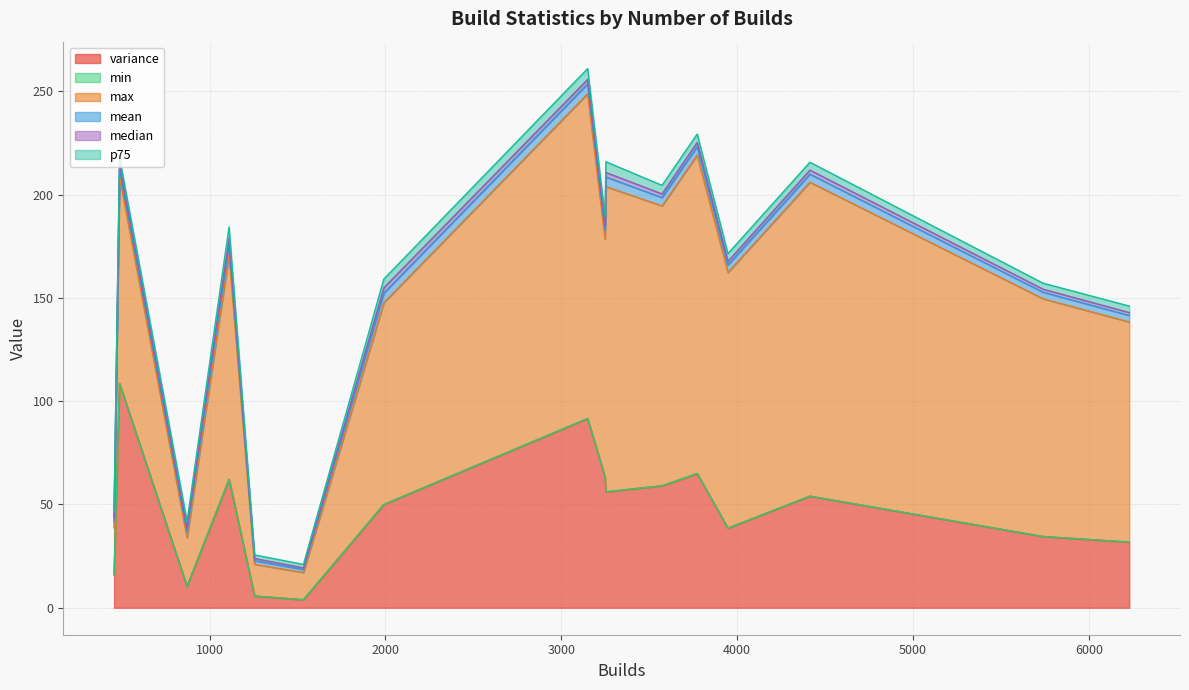

Reading left to right, extract all data points from this chart.

variance: 1534=3.9	3254=56.1	4414=54.0	3773=64.9	3150=91.6	3948=38.5	1256=5.7	6230=31.8	5740=34.5	3573=59.0	488=108.5	3249=63.2	872=10.3	457=15.9	1111=62.1	1991=50.0
min: 1534=0.0	3254=0.0	4414=0.0	3773=0.0	3150=0.0	3948=0.0	1256=0.0	6230=0.0	5740=0.0	3573=0.0	488=0.0	3249=0.0	872=0.1	457=0.0	1111=0.0	1991=0.0
max: 1534=13.2	3254=147.7	4414=151.9	3773=154.1	3150=157.2	3948=123.7	1256=15.3	6230=106.5	5740=115.1	3573=135.4	488=99.9	3249=115.2	872=23.5	457=22.8	1111=108.5	1991=97.6
mean: 1534=1.4	3254=4.7	4414=3.9	3773=4.2	3150=4.8	3948=3.6	1256=1.8	6230=3.1	5740=3.2	3573=4.0	488=4.0	3249=4.3	872=2.7	457=3.0	1111=5.1	1991=4.6
median: 1534=0.8	3254=2.2	4414=1.9	3773=2.0	3150=2.1	3948=1.7	1256=1.0	6230=1.4	5740=1.5	3573=1.8	488=1.9	3249=1.9	872=1.9	457=1.8	1111=2.9	1991=2.5
p75: 1534=1.7	3254=5.2	4414=3.8	3773=4.1	3150=5.2	3948=3.7	1256=1.8	6230=3.1	5740=2.9	3573=4.1	488=3.6	3249=4.8	872=3.4	457=2.8	1111=5.6	1991=4.3